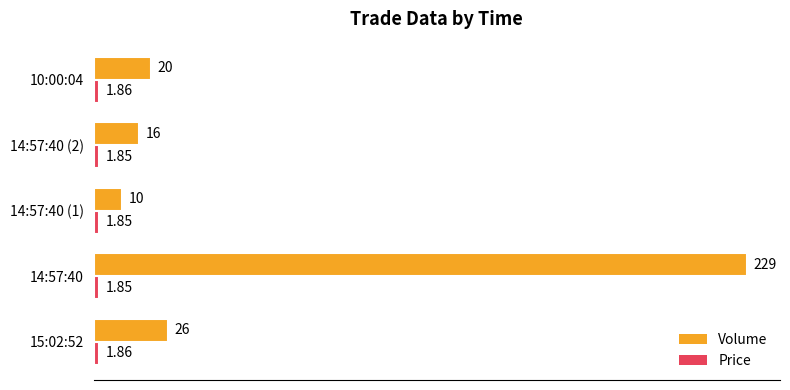

Which series has the largest total across all categories?

Volume